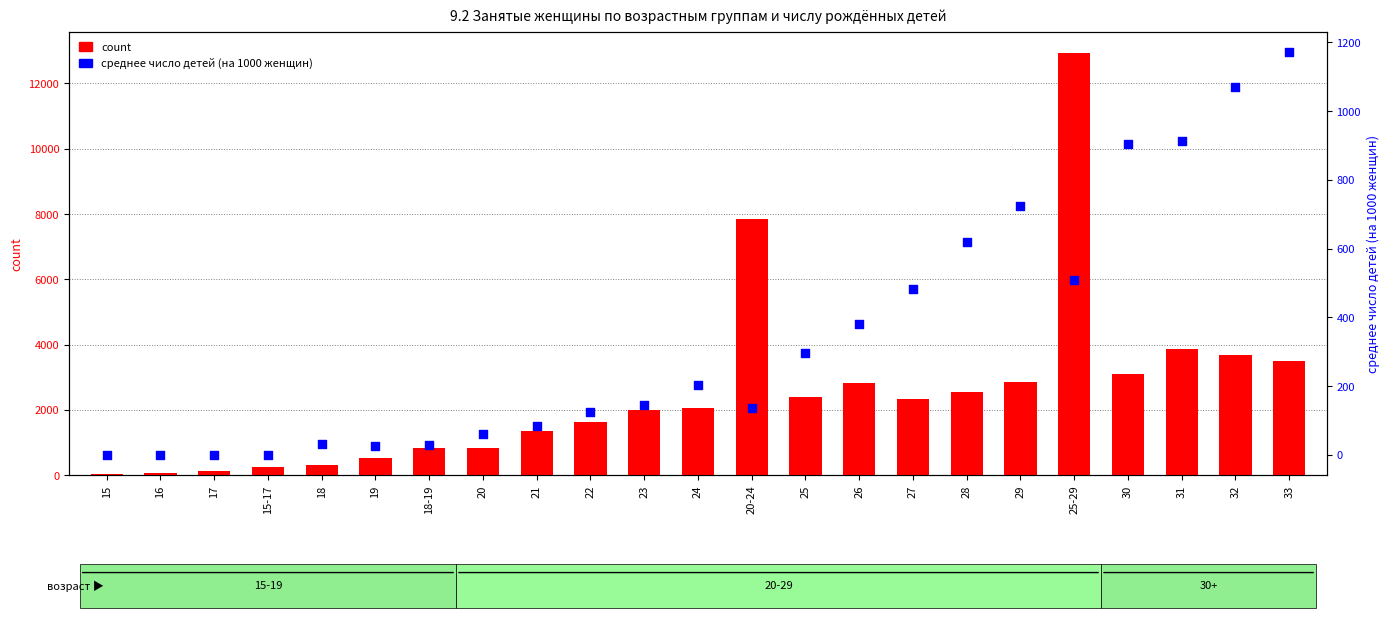

Which series reaches the maximum Y coordinate?

count